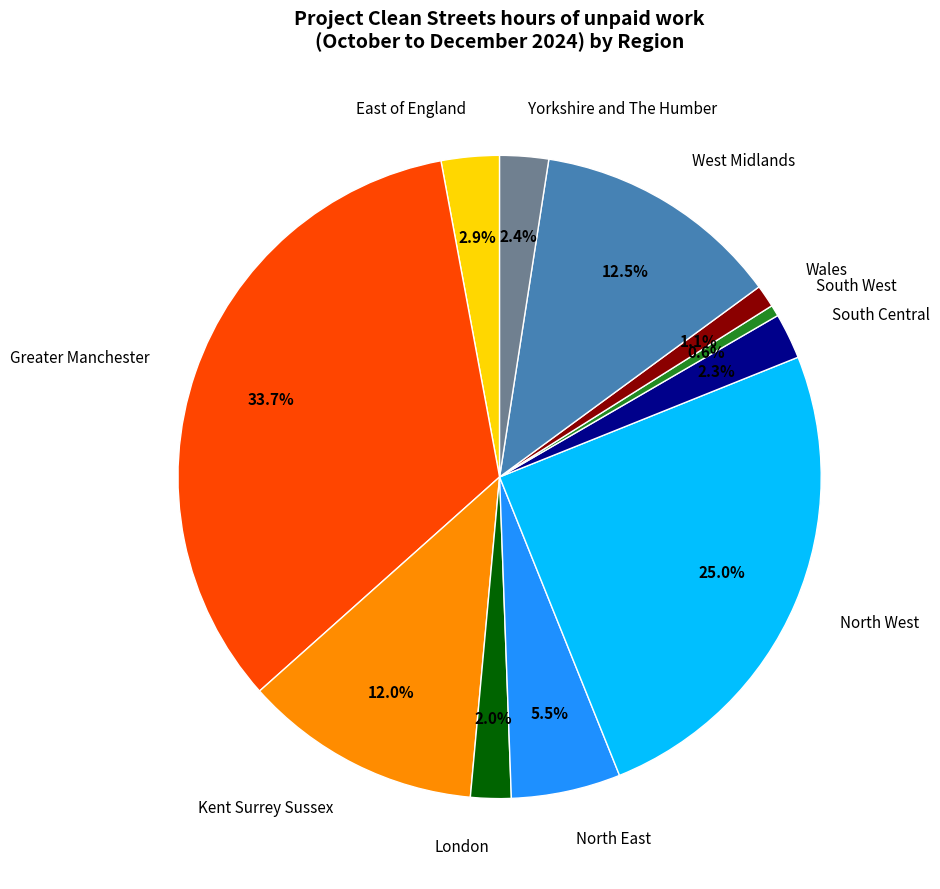

To the nearest percent, what portion does London represent?

2%